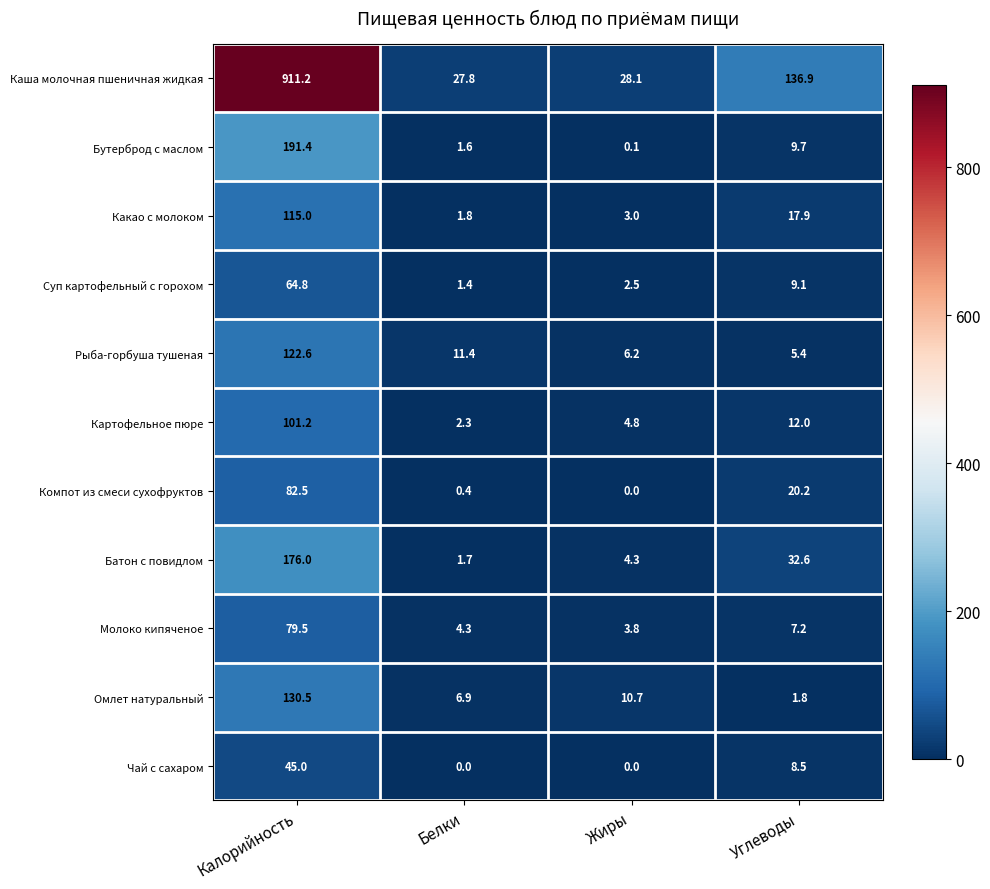

True or false: Омлет натуральный has a value of 2.1 at Белки.

False